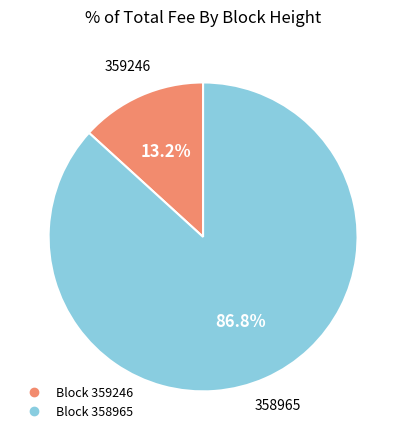

To the nearest percent, what is the difference between the largest and smallest slice percentages?

74%